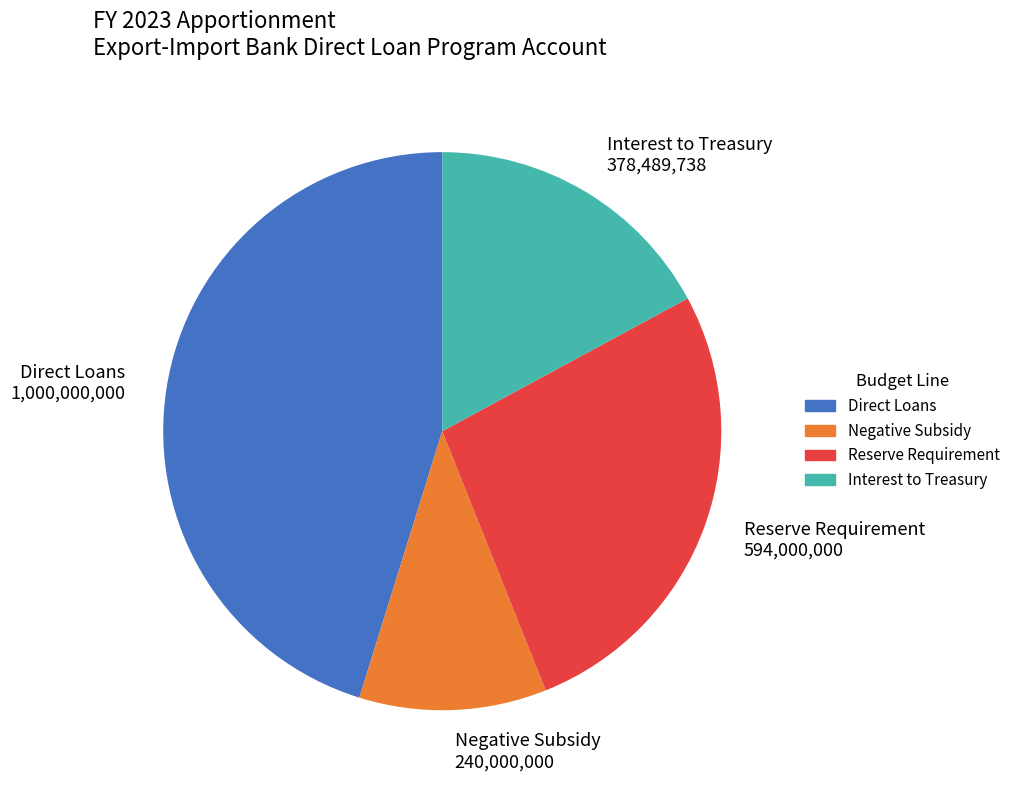

What is the smallest slice in the pie chart?

Negative Subsidy